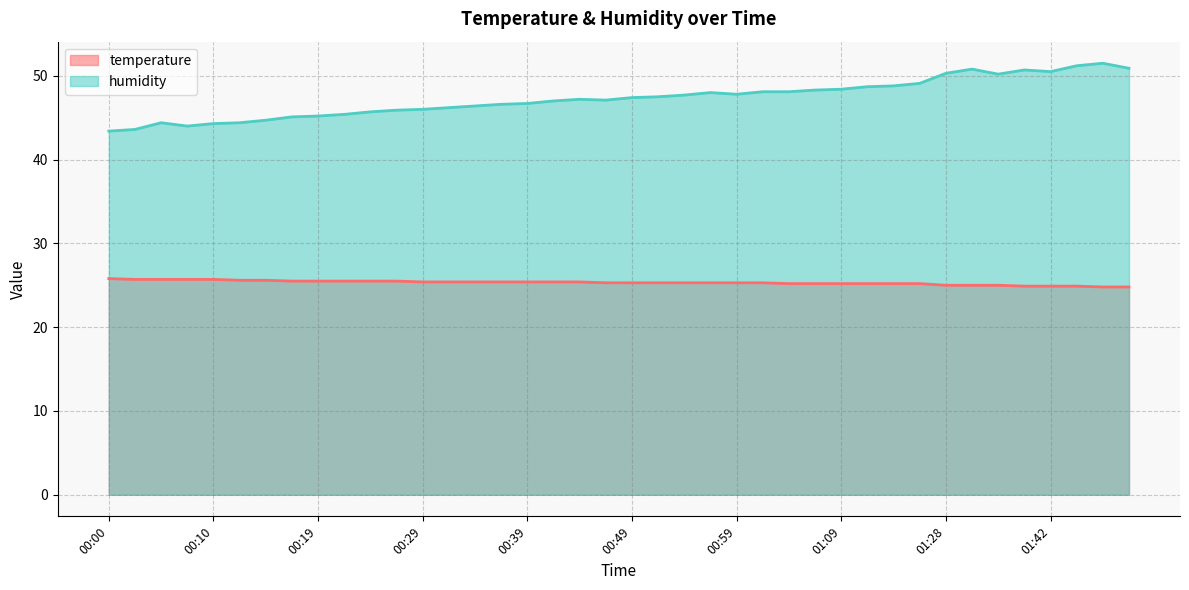

What is the difference between the highest and lowest values at 01:48?

26.7